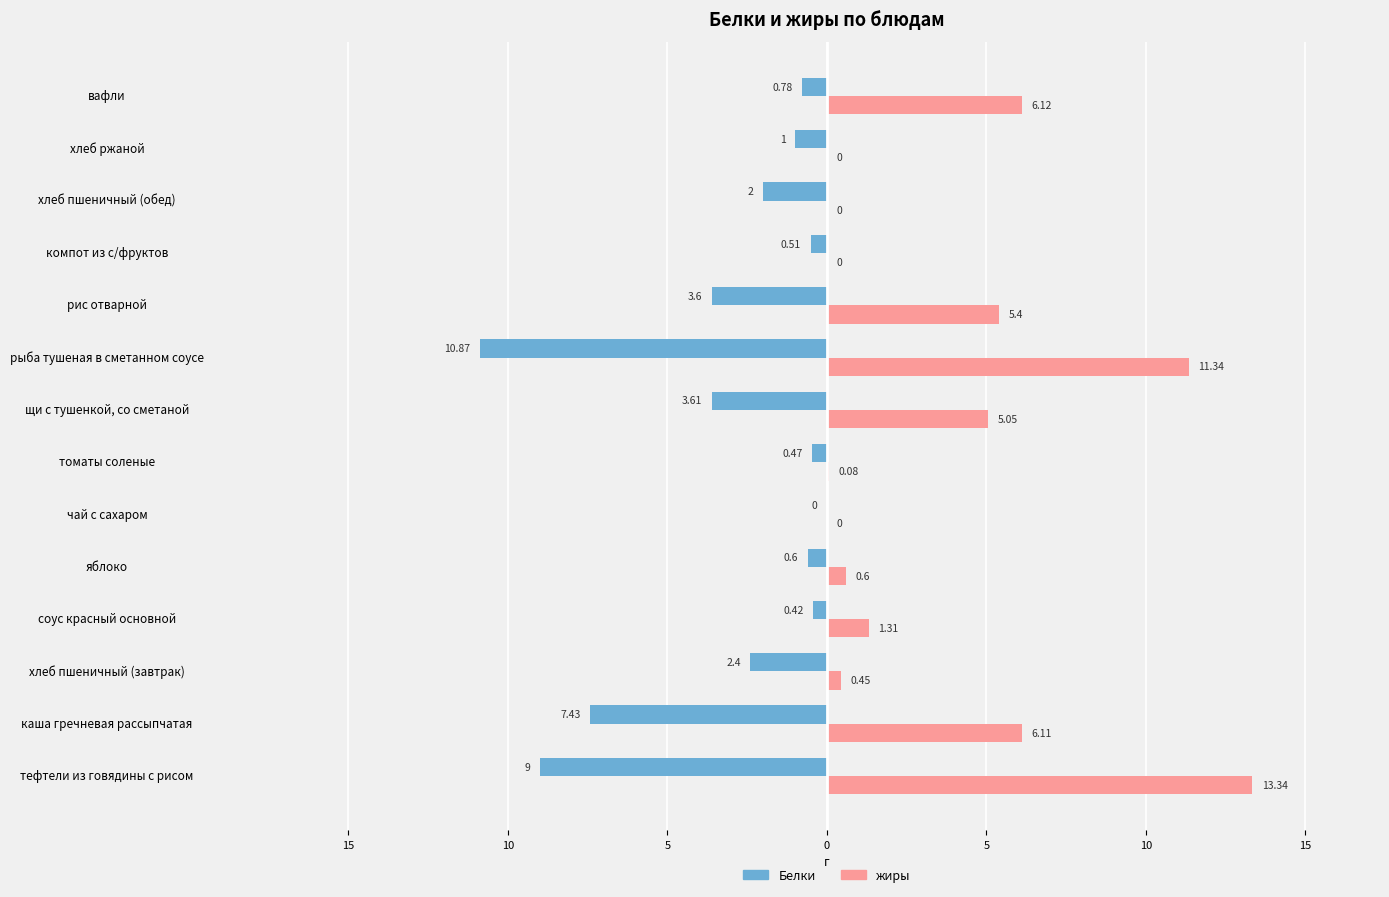

List the series in order of their peak value, lowest first.

Белки, жиры